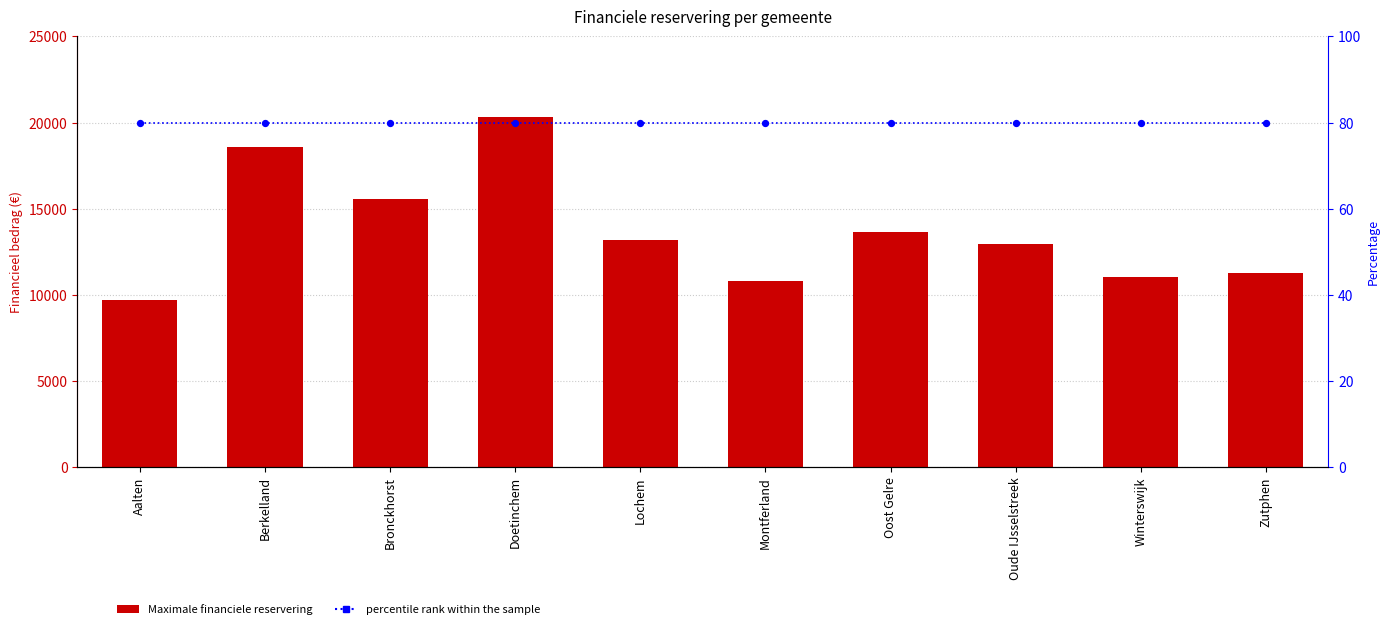

What is the total value across all series at Zutphen?

11320.8